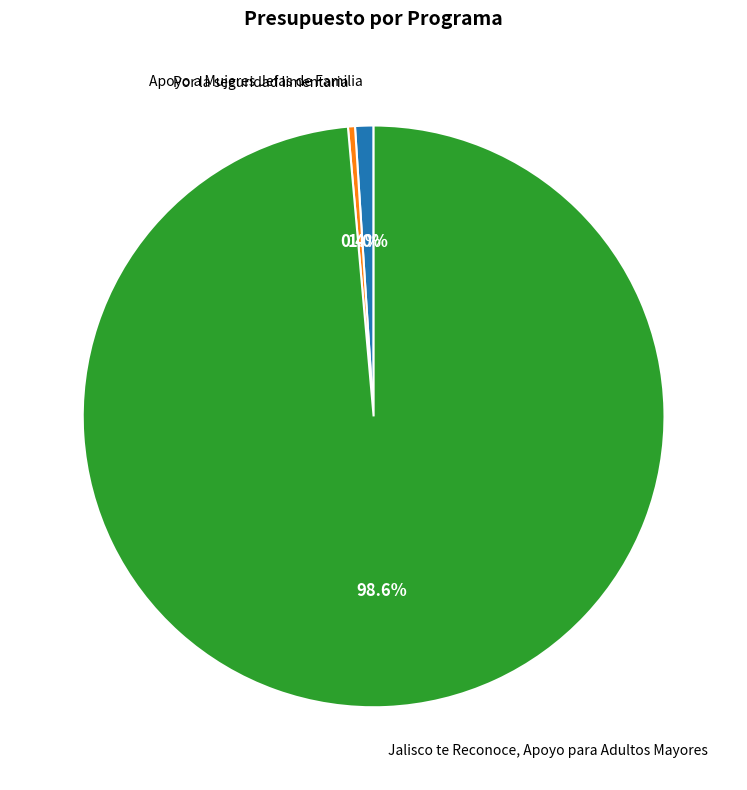

Does any single category account for the majority?

Yes